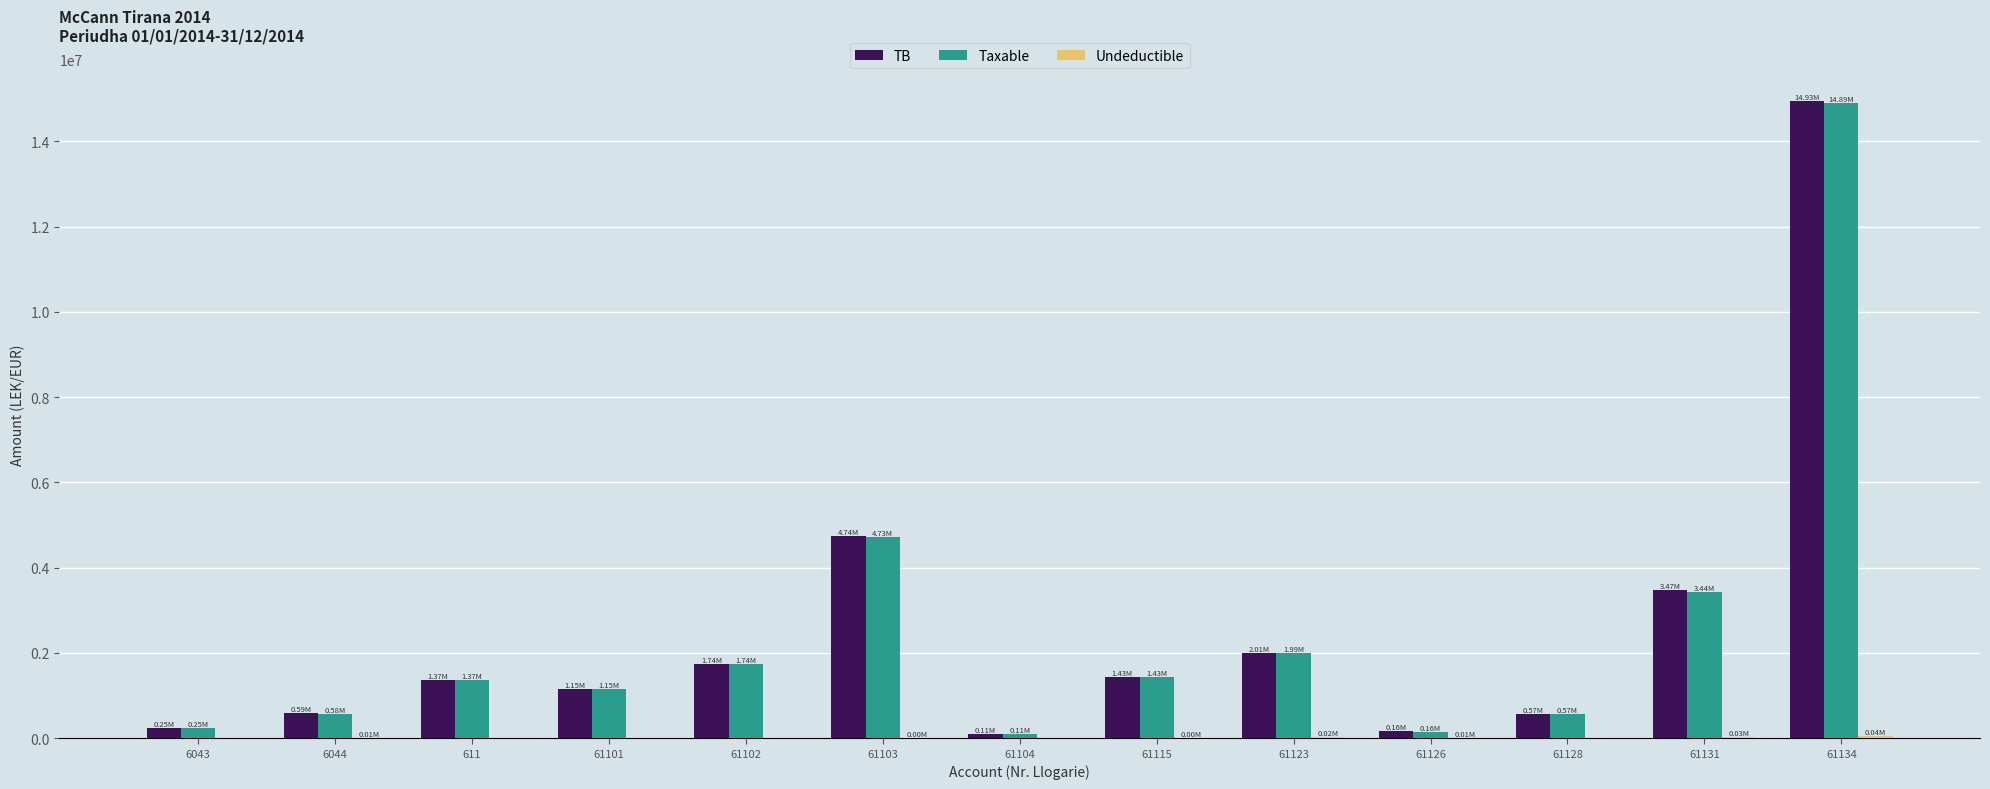

Does the chart contain stacked bars?

No